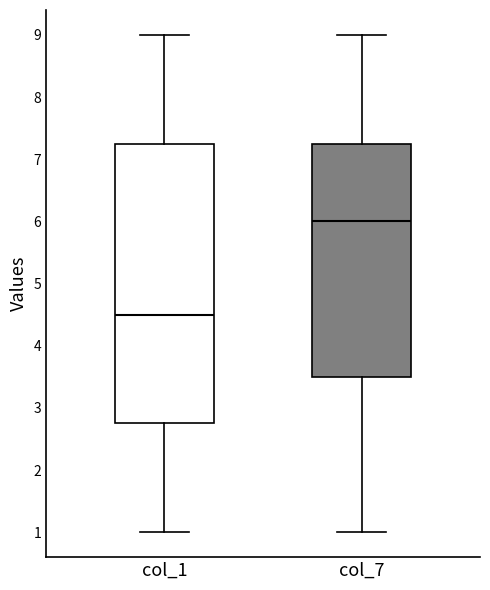

Reading left to right, read every box against the y-axis: the position of its median line, the range the box covers, and the ends of its whiskers. The values are not printed on the chart, so give them approximately, as read against the axis.

col_1: median 4.5, box 2.8 to 7.3, whiskers 1.0 to 9.0
col_7: median 6.0, box 3.5 to 7.3, whiskers 1.0 to 9.0